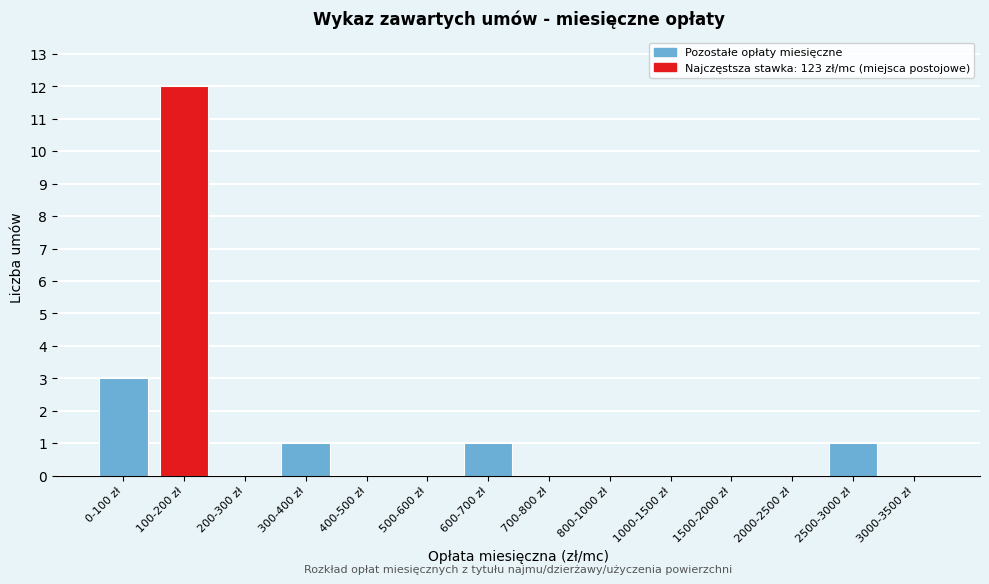

Reading left to right, extract all data points from this chart.

0-100 zł=3	100-200 zł=12	200-300 zł=0	300-400 zł=1	400-500 zł=0	500-600 zł=0	600-700 zł=1	700-800 zł=0	800-1000 zł=0	1000-1500 zł=0	1500-2000 zł=0	2000-2500 zł=0	2500-3000 zł=1	3000-3500 zł=0